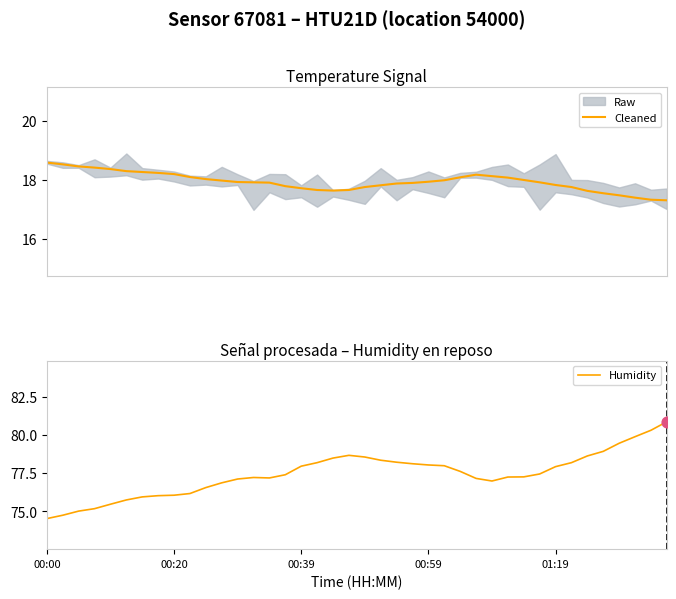

At which category is the sum across all series the highest?

39